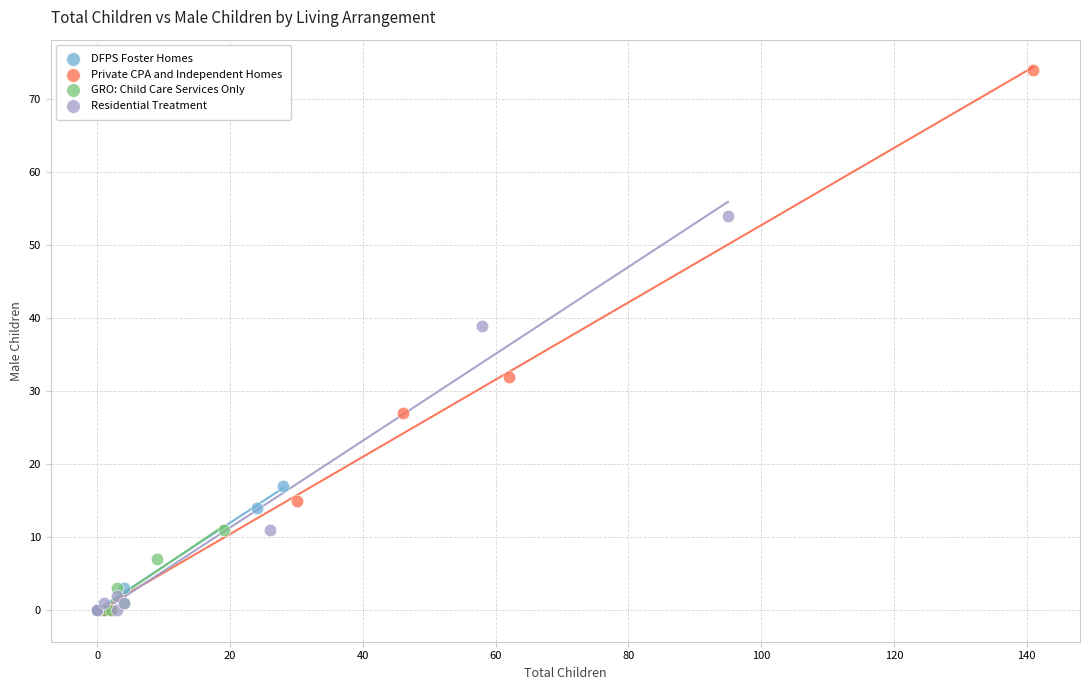

Which series has the widest spread of Y values?

Private CPA and Independent Homes